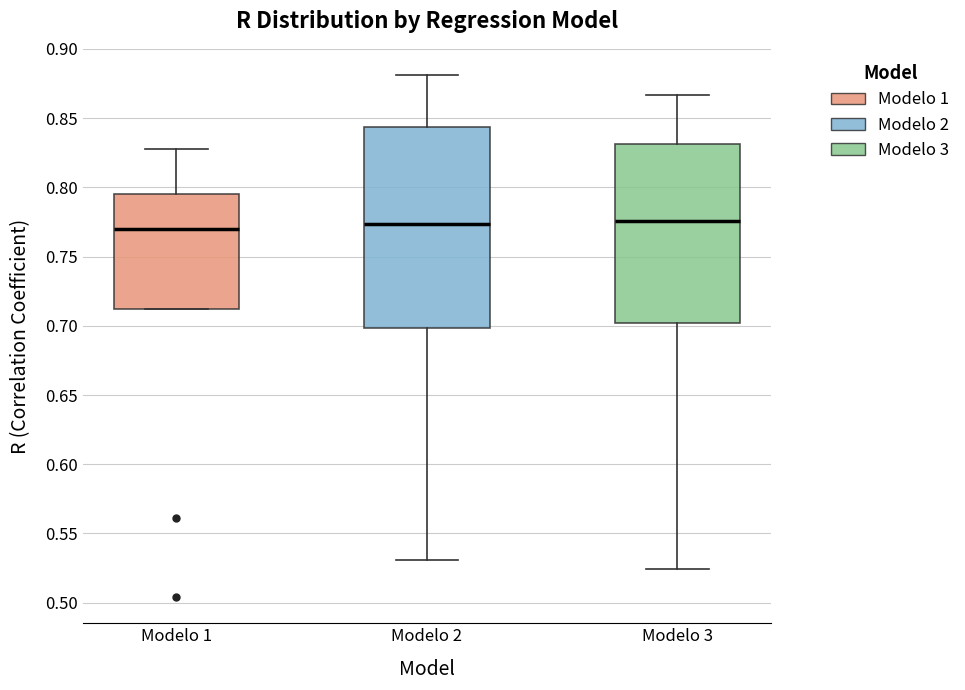

Comparing the boxes themselves (not the whiskers), which one is the tallest?

Modelo 2